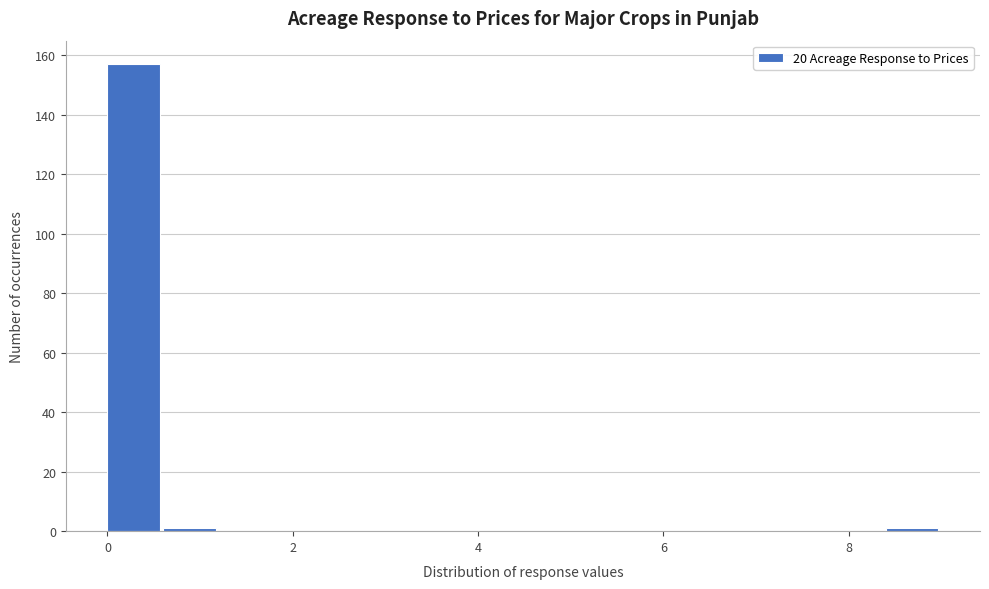

Around what value on the x-axis is the tallest bar? Give the approximate position of its centre, as read against the axis.

0.2